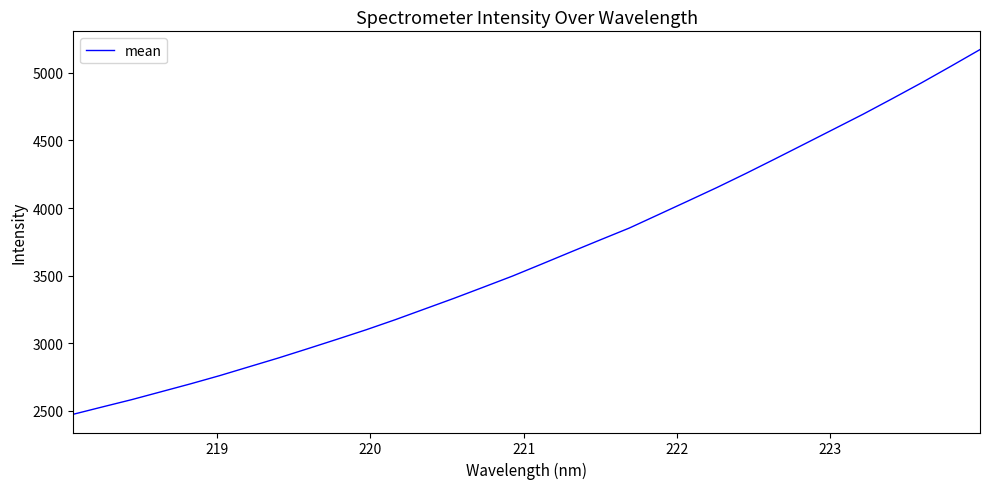

What is the minimum value shown in the chart?

2473.2